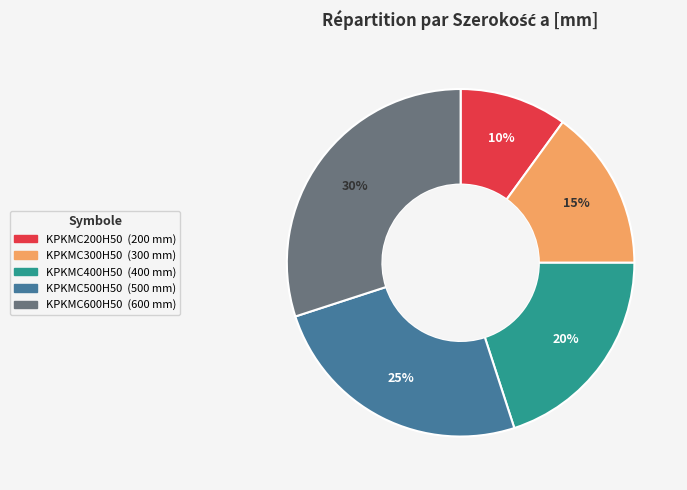

To the nearest percent, what is the difference between the largest and smallest slice percentages?

20%